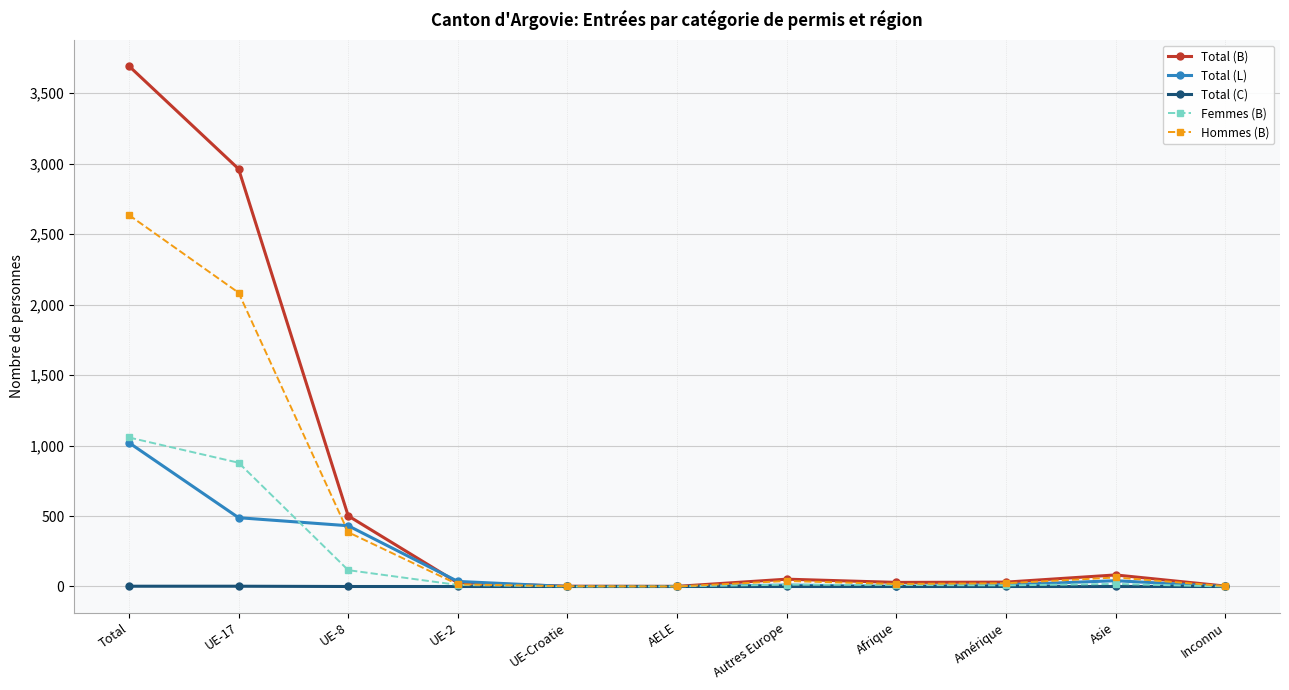

Is this an area chart (filled region under the line)?

No